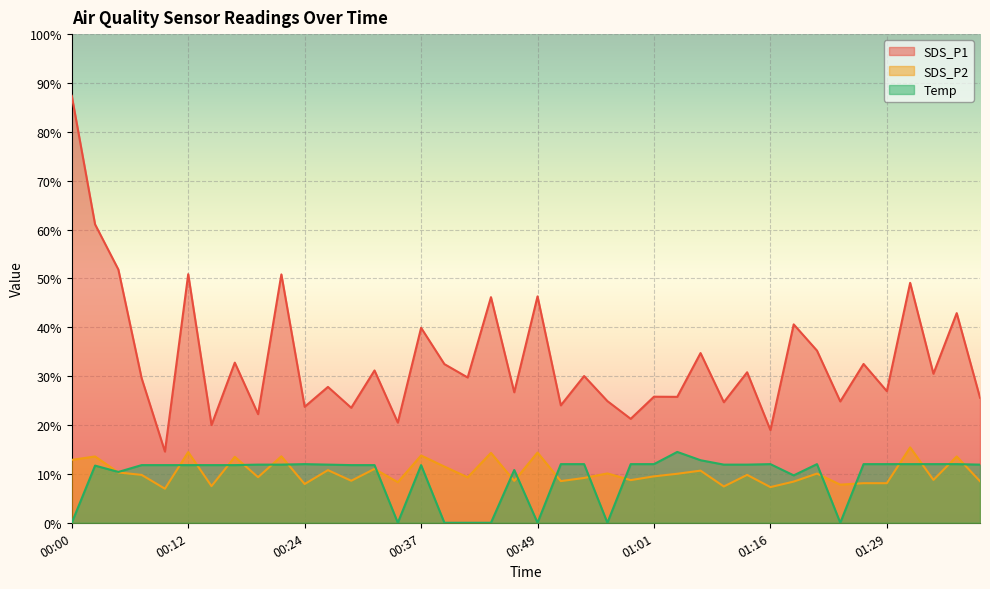

What is the label of the 2nd point from the right?

01:36